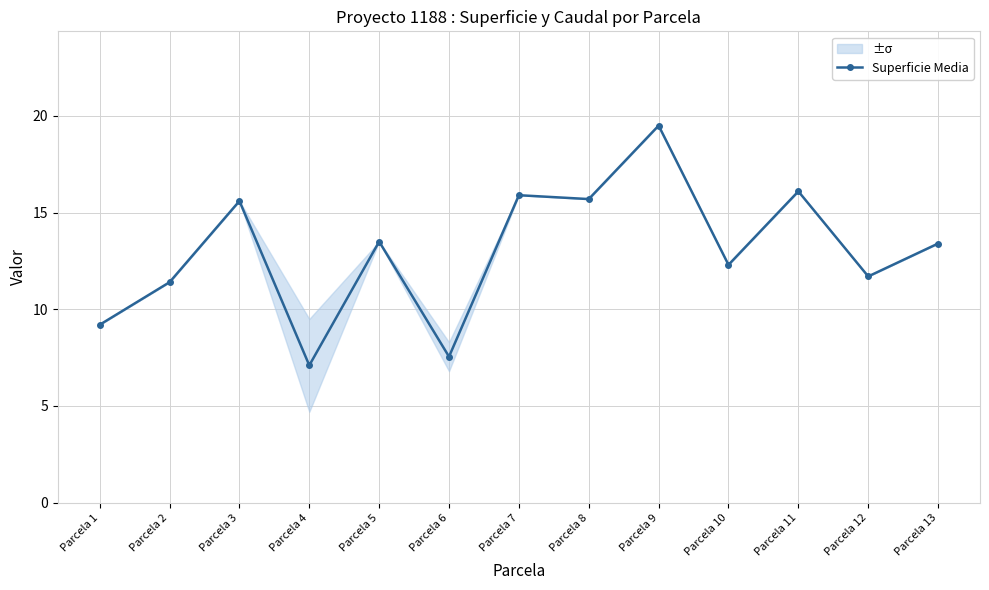

How many interior local peaks (higher than both neighbors) does the data have?

5